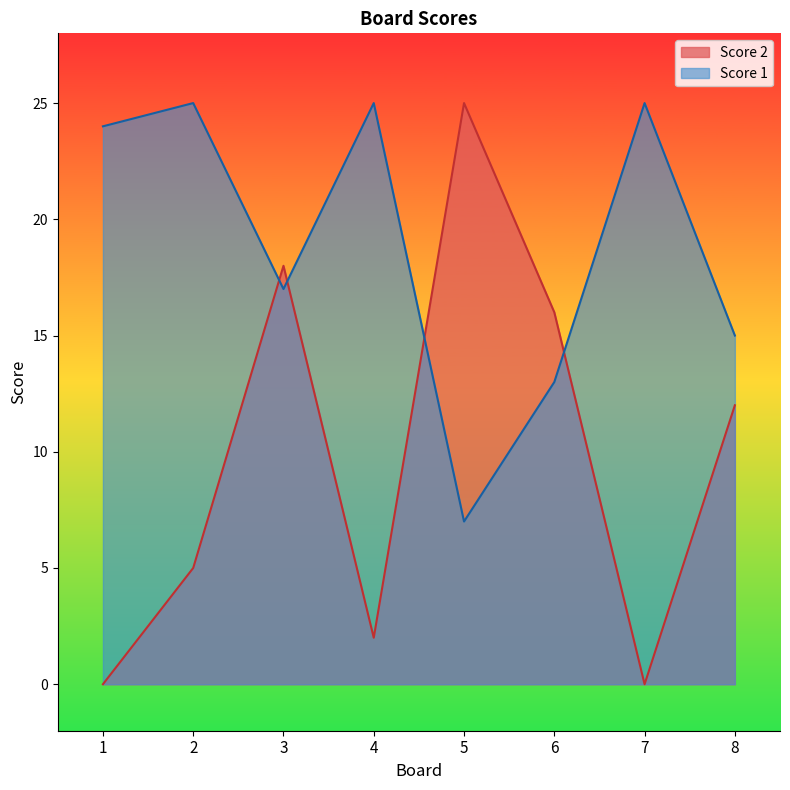

What is the value of the Score 2 point at the 2nd from the left?

5